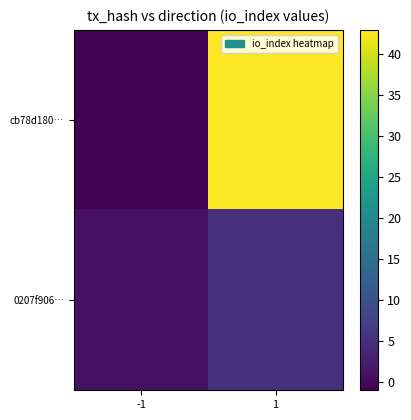

Reading left to right, transcribe all the data shown in this chart.

cb78d180…: -1=-1	1=43
0207f906…: -1=1	1=5